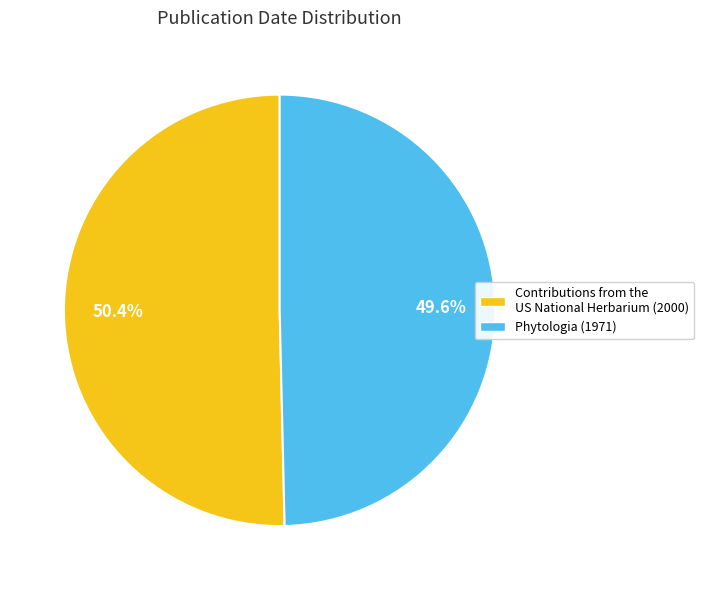

Which has a higher value, Phytologia (1971) or Contributions from the US National Herbarium (2000)?

Contributions from the US National Herbarium (2000)